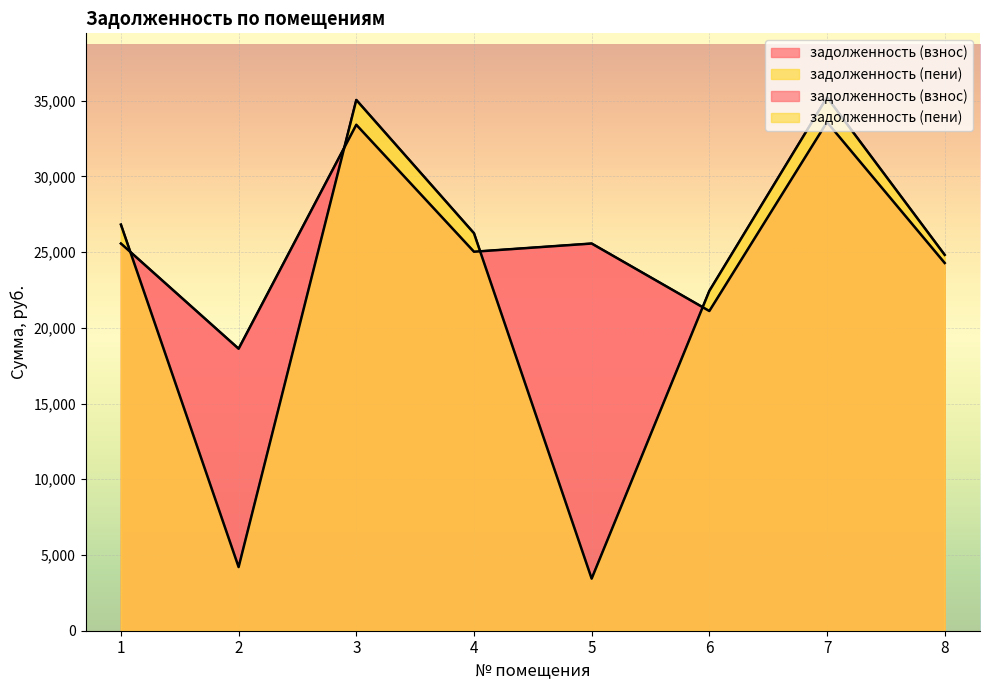

What is the difference between the highest and lowest values at 3?

1638.9